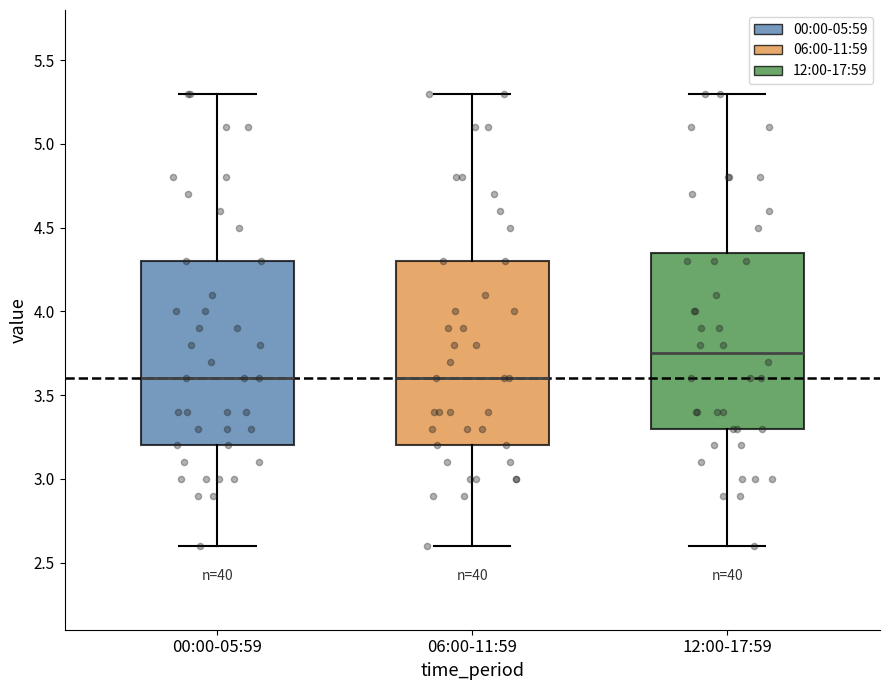

Reading left to right, read every box against the y-axis: the position of its median line, the range the box covers, and the ends of its whiskers. The values are not printed on the chart, so give them approximately, as read against the axis.

00:00-05:59: median 3.60, box 3.20 to 4.30, whiskers 2.60 to 5.30
06:00-11:59: median 3.60, box 3.20 to 4.30, whiskers 2.60 to 5.30
12:00-17:59: median 3.75, box 3.30 to 4.35, whiskers 2.60 to 5.30